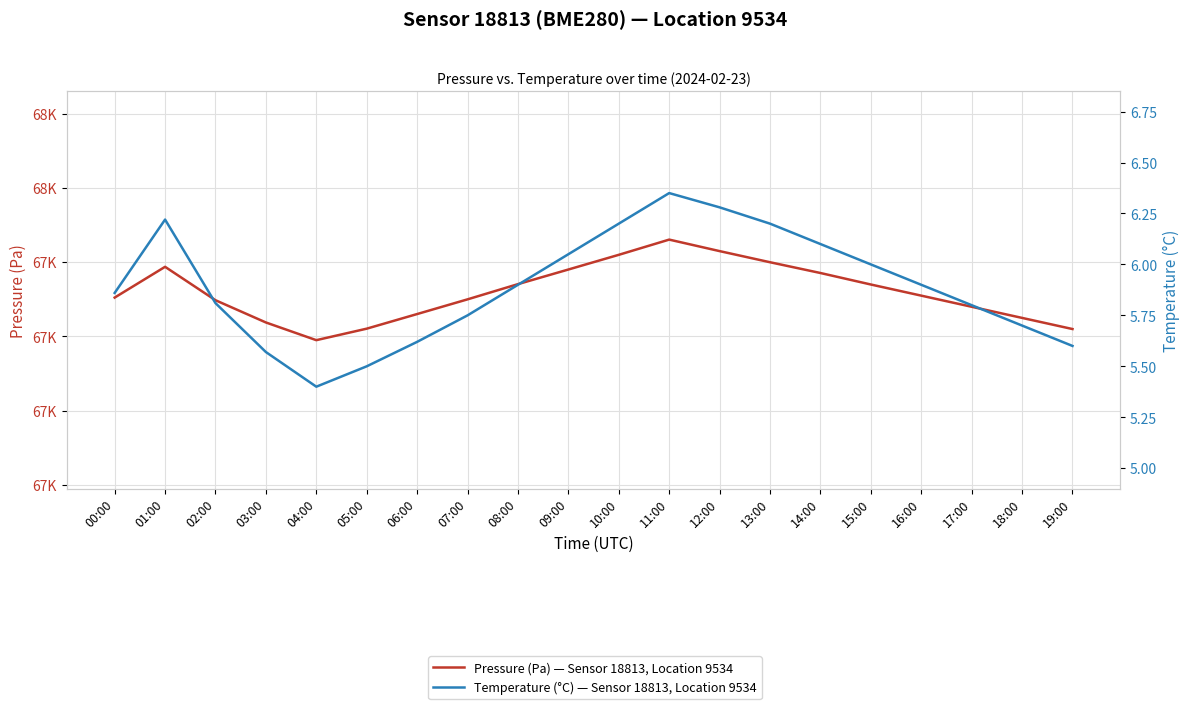

Is it true that Temperature (°C) — Sensor 18813, Location 9534 equals 6.0 at 15:00?

True